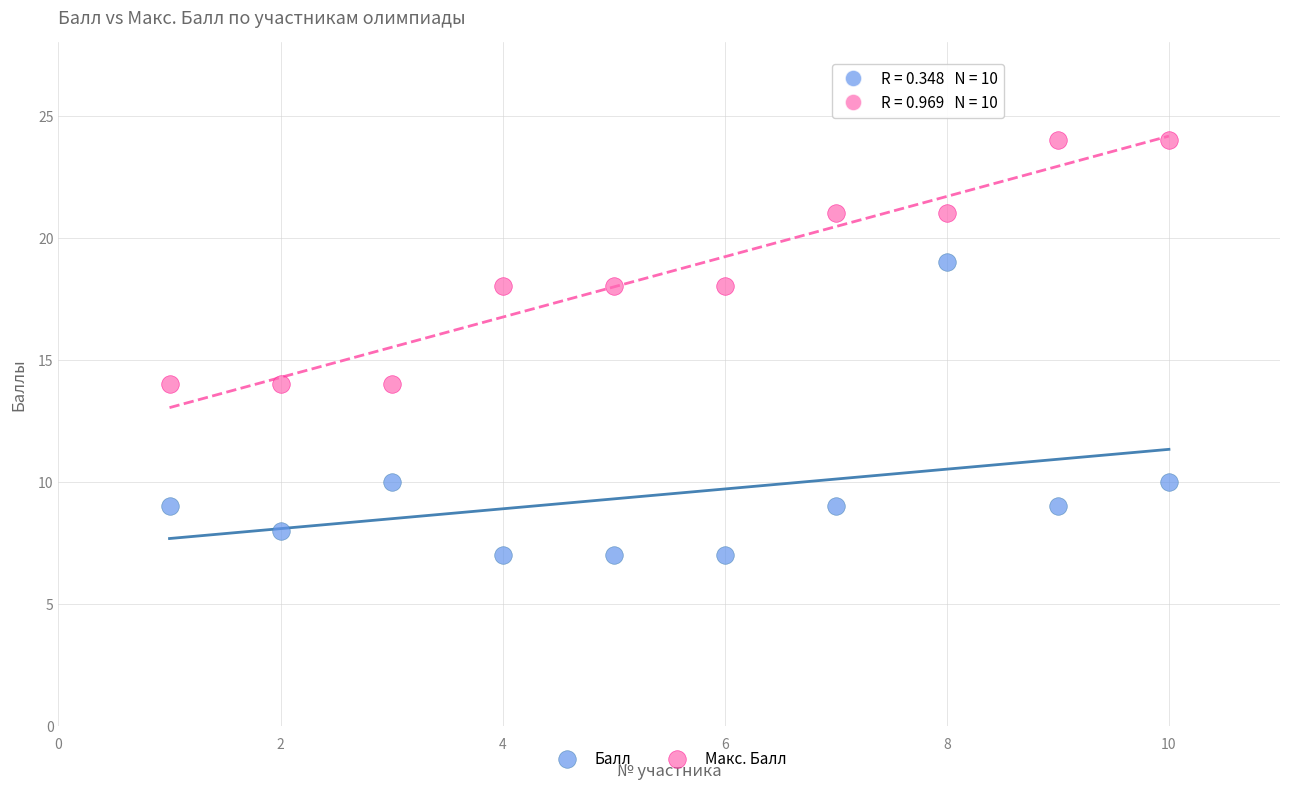

Which series has the widest spread of Y values?

Балл